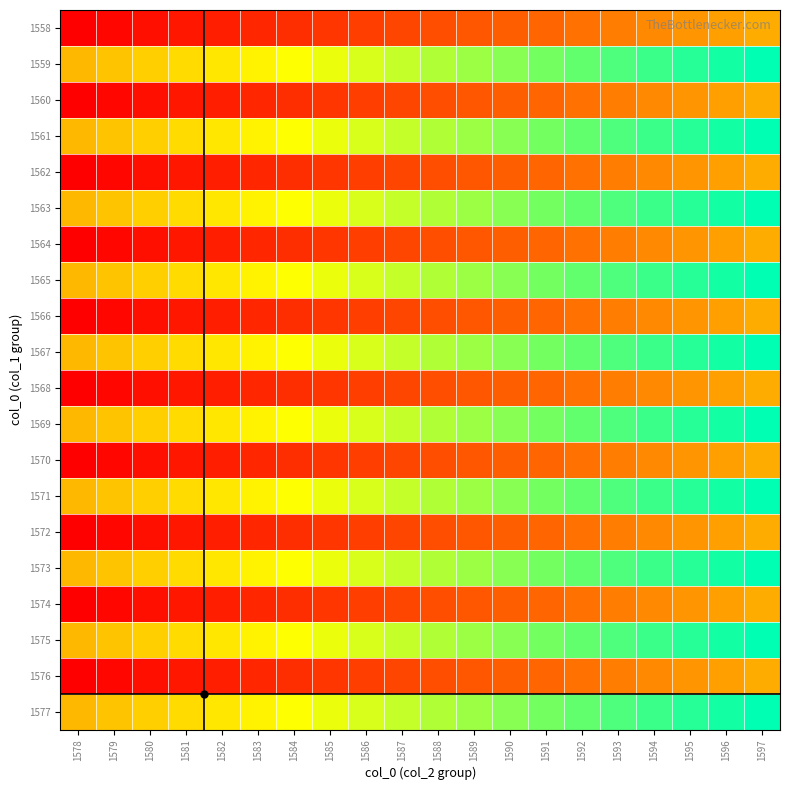

At which category does the chart reach its peak across all series?

1597